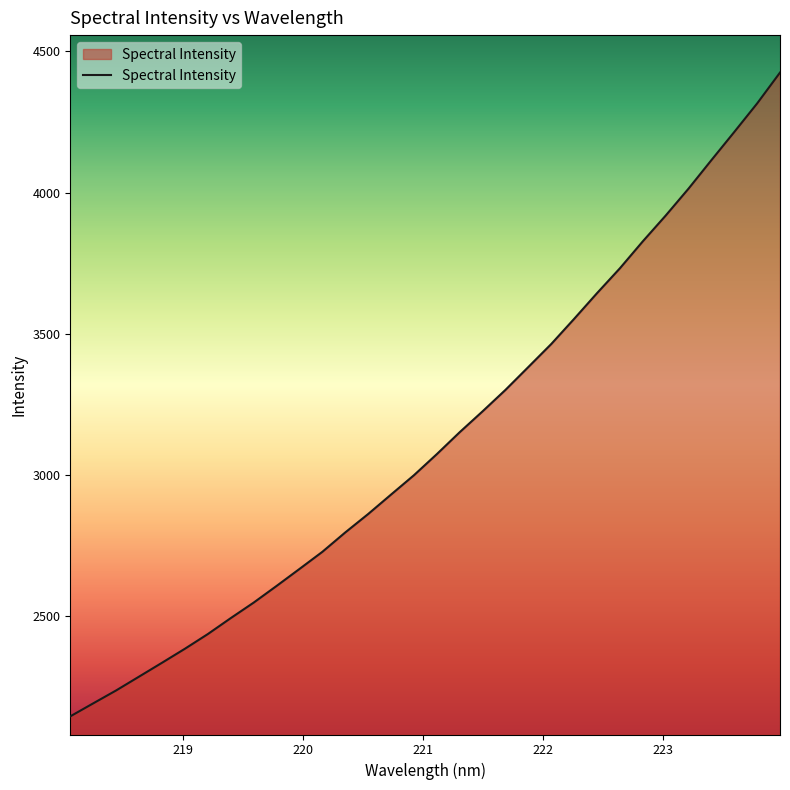

What is the smallest value displayed?

2143.8